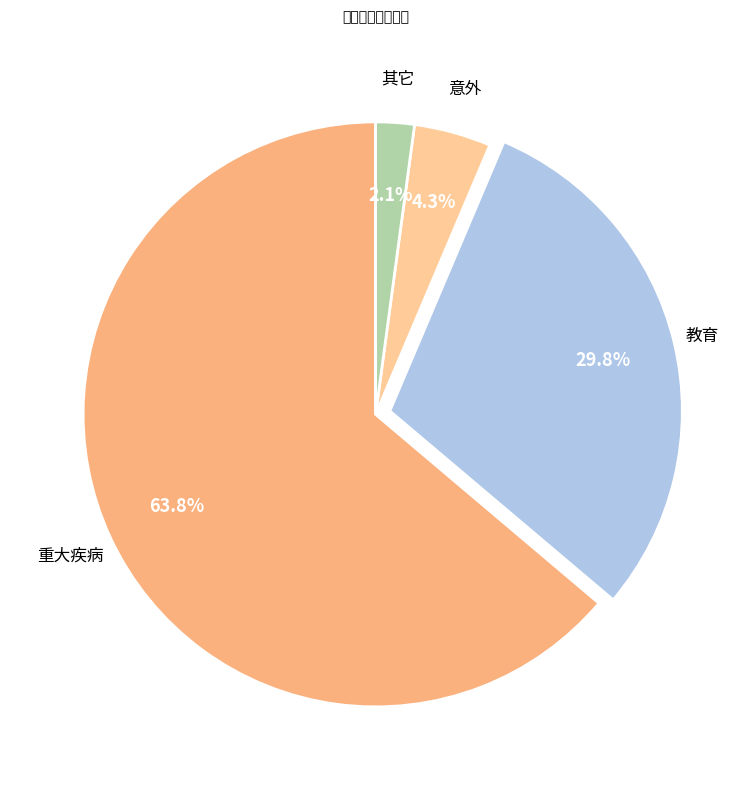

What percentage is the 意外 slice, to the nearest percent?

4%